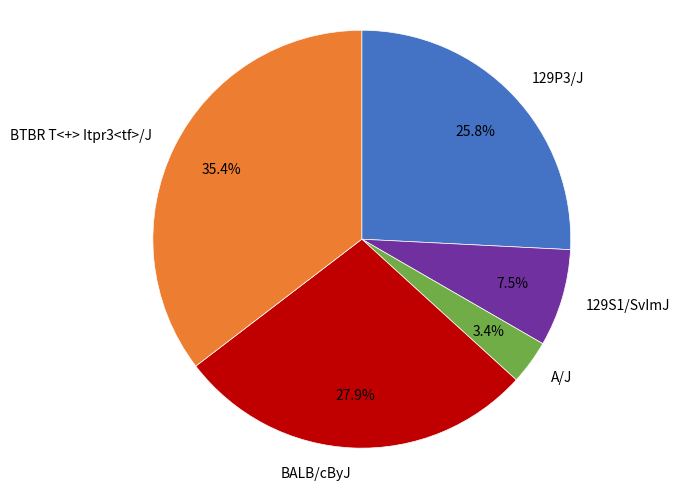

To the nearest percent, what is the average slice percentage?

20%